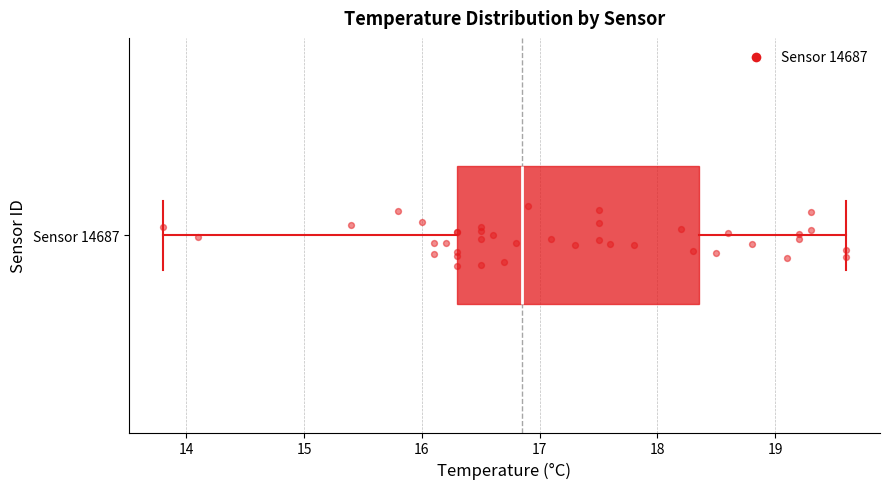

Transcribe this box plot: give where the median line is, the range the box spans, and where the two whiskers end, as read against the x-axis. The values are not printed on the chart, so give them approximately, as read against the axis.

median 16.9, box 16.3 to 18.4, whiskers 13.8 to 19.6